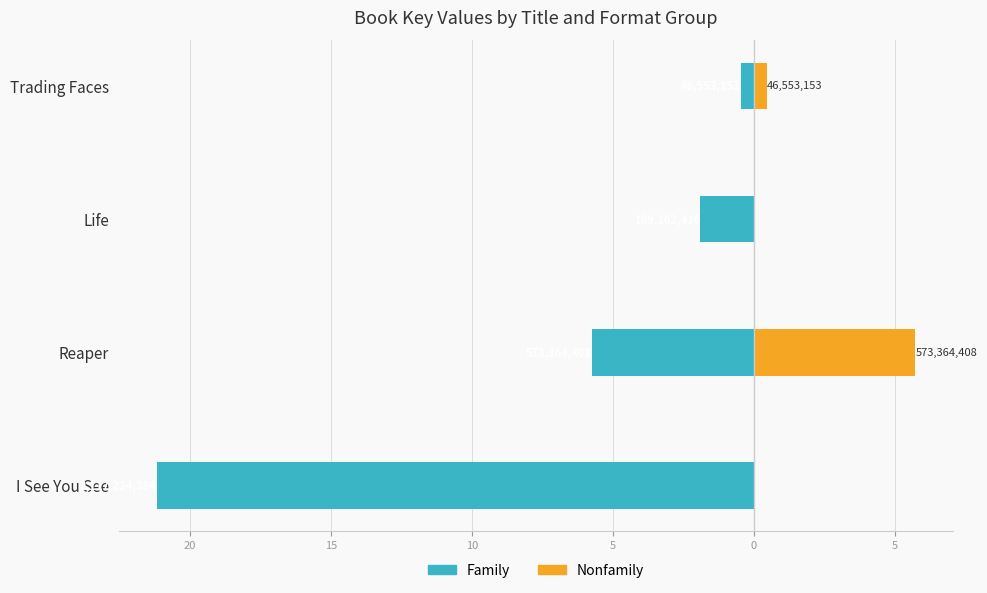

The value of Family at Life is -6.9. True or false?

False